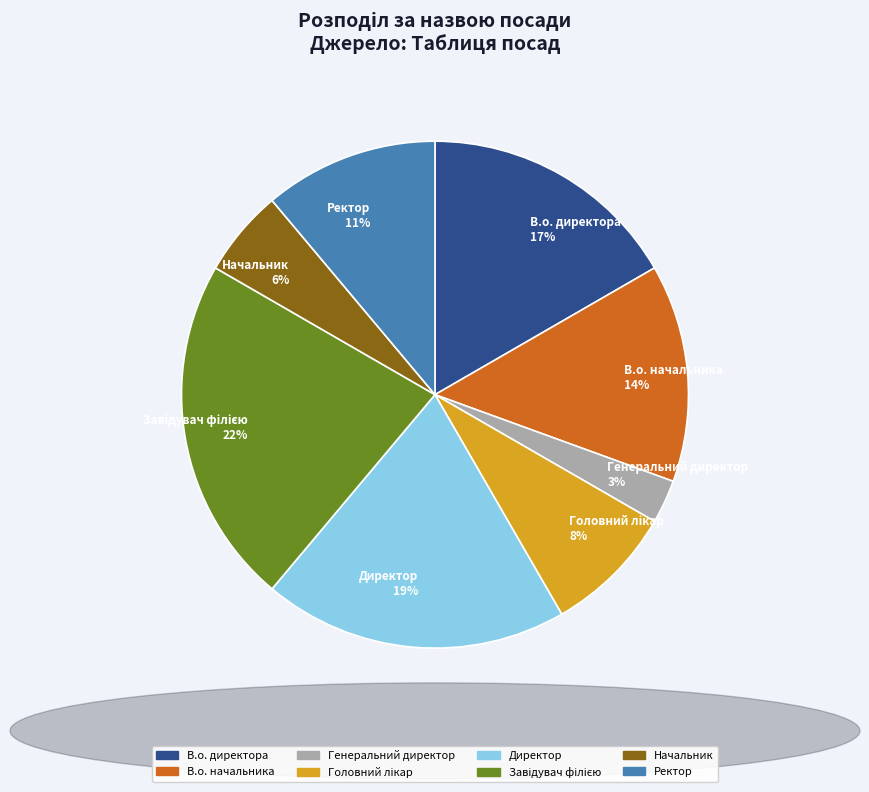

What is the ratio of the value at Начальник 6% to the value at Генеральний директор 3%?

2.0